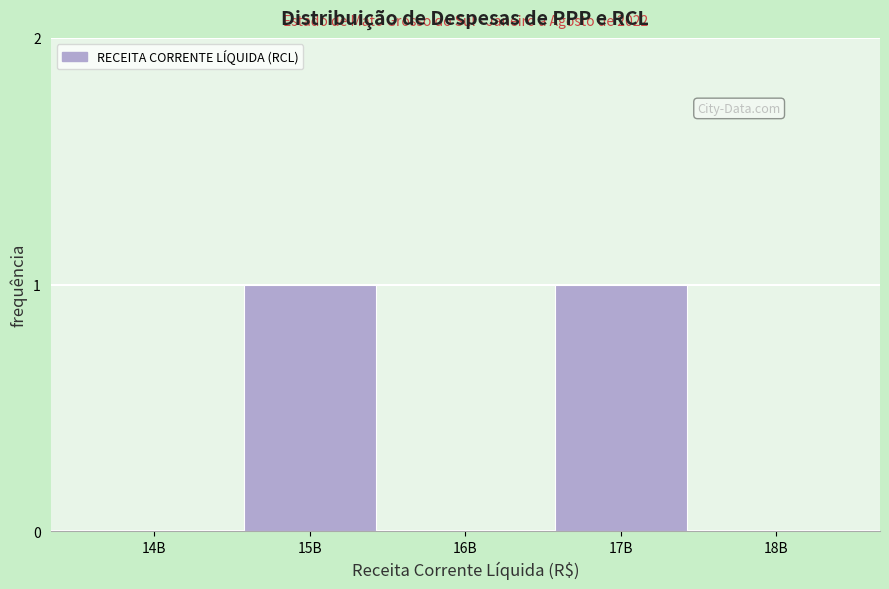

Reading left to right, extract all data points from this chart.

14B=0	15B=1	16B=0	17B=1	18B=0